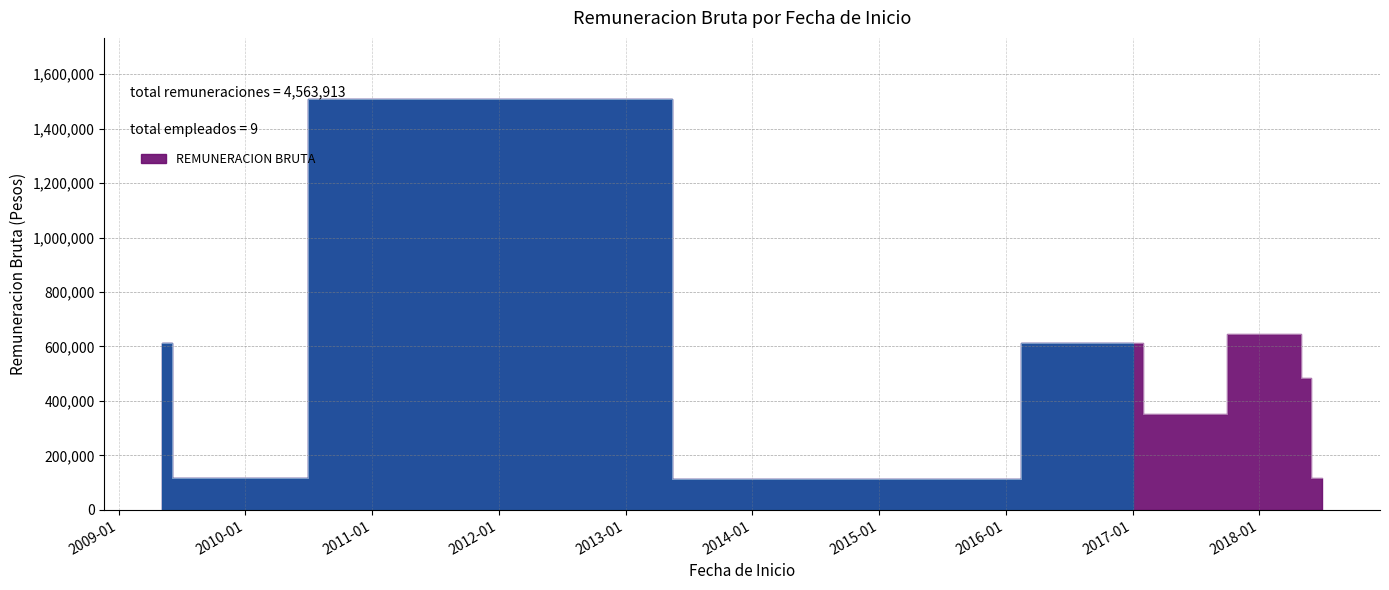

The chart shows a value of 226976 at 2018-05-01. True or false?

False